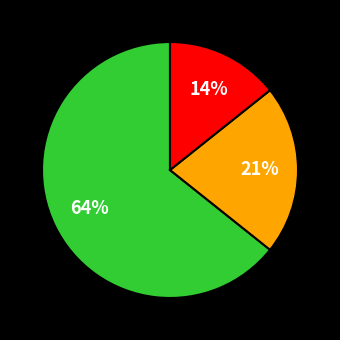

How many slices are in this pie chart?

3